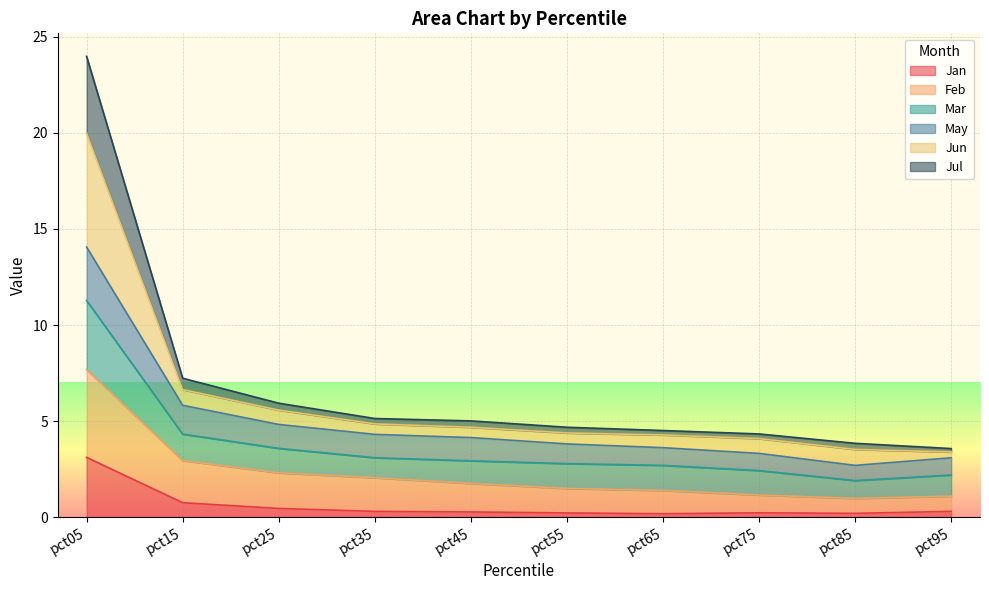

Which series has the largest total across all categories?

Mar